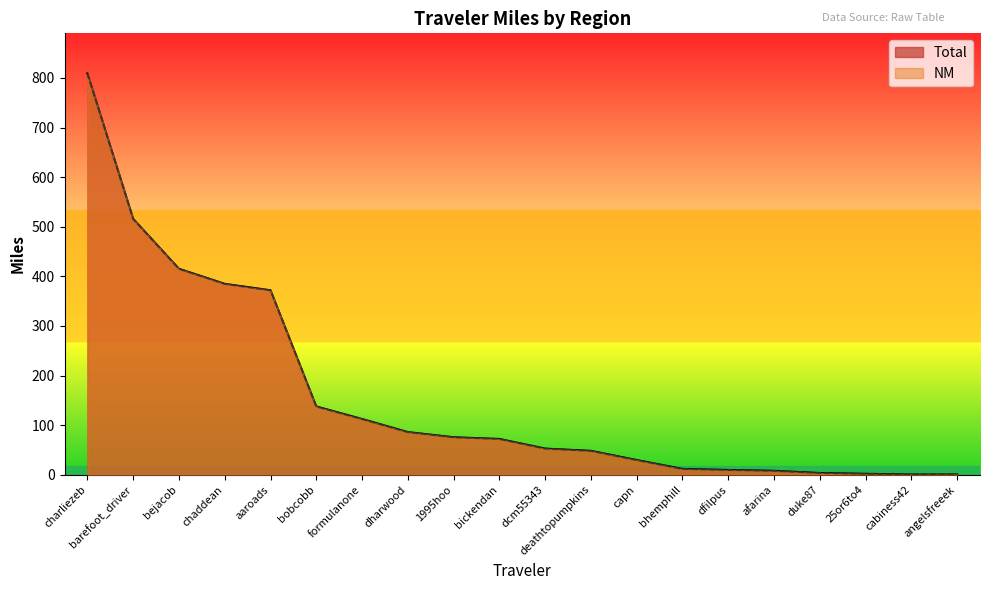

What is the difference between the NM values at angelsfreeek and bhemphill?

11.2